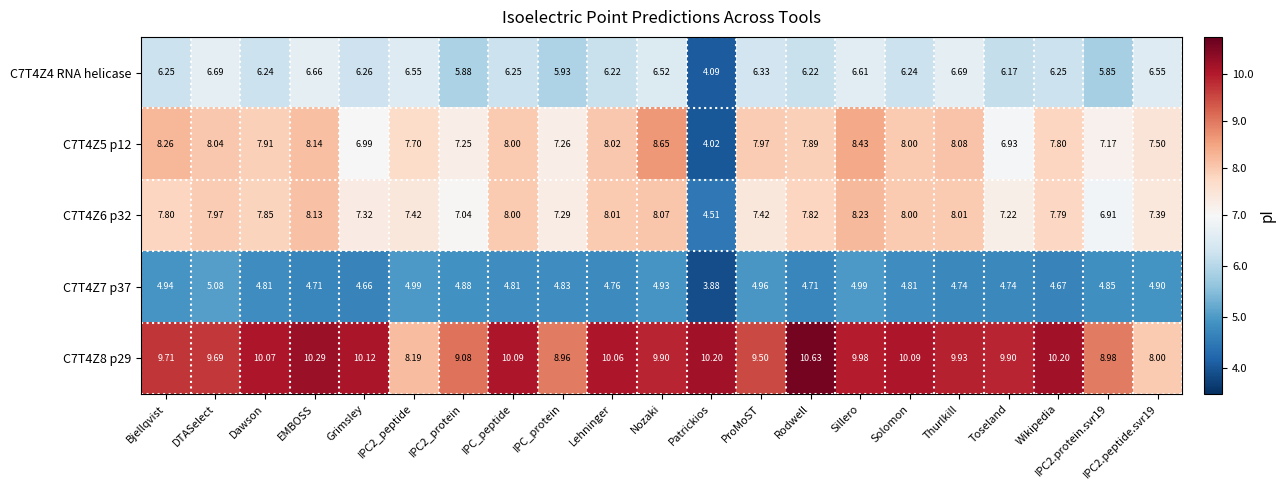

Where does the C7T4Z4 RNA helicase series first go above 6?

Bjellqvist